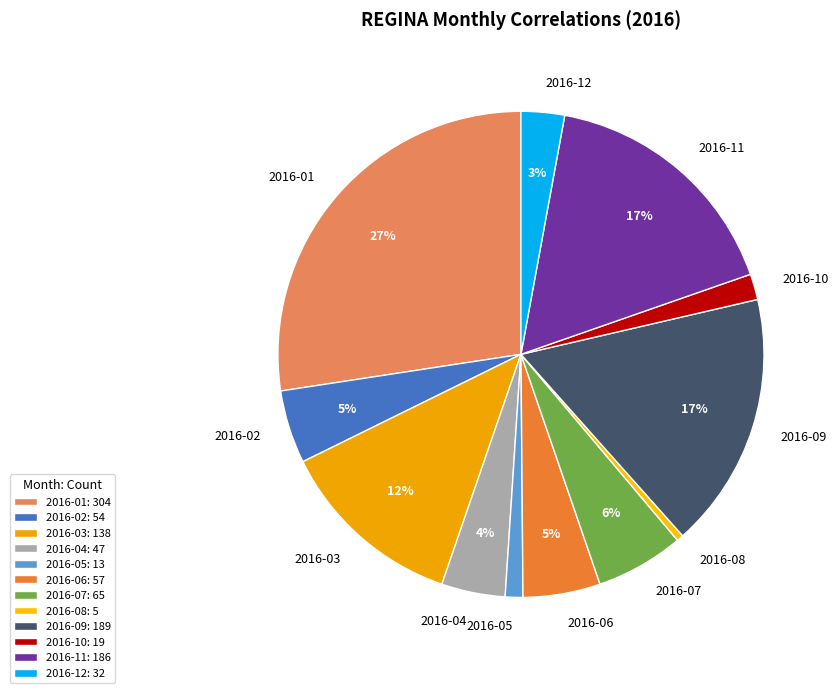

Is it true that 2016-05 is 1% of the pie?

True